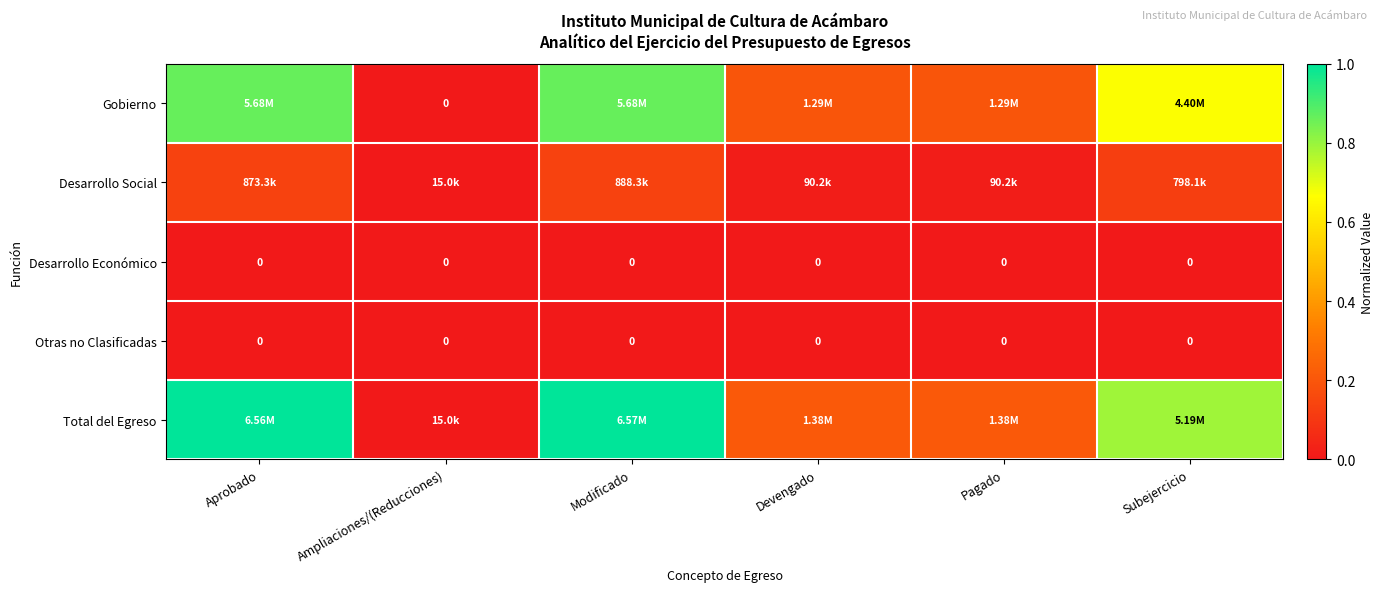

Which label corresponds to the smallest value in the chart?

Ampliaciones/(Reducciones)